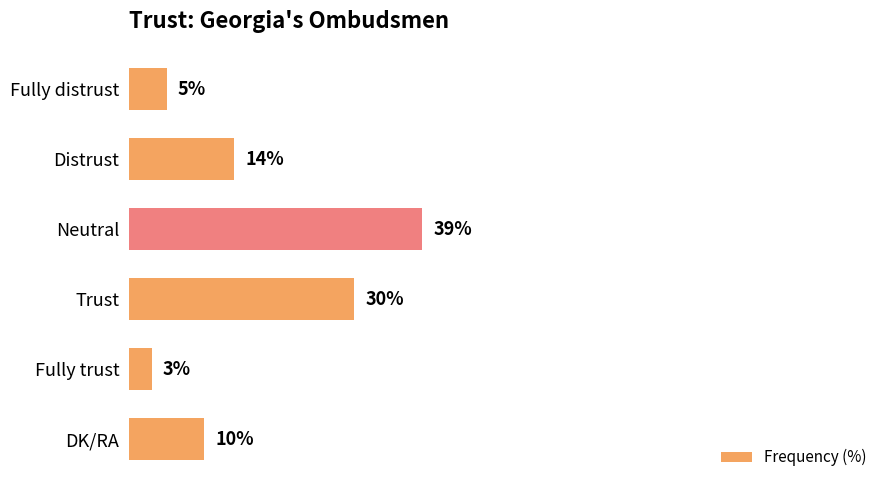

Which has a higher value, DK/RA or Fully trust?

DK/RA